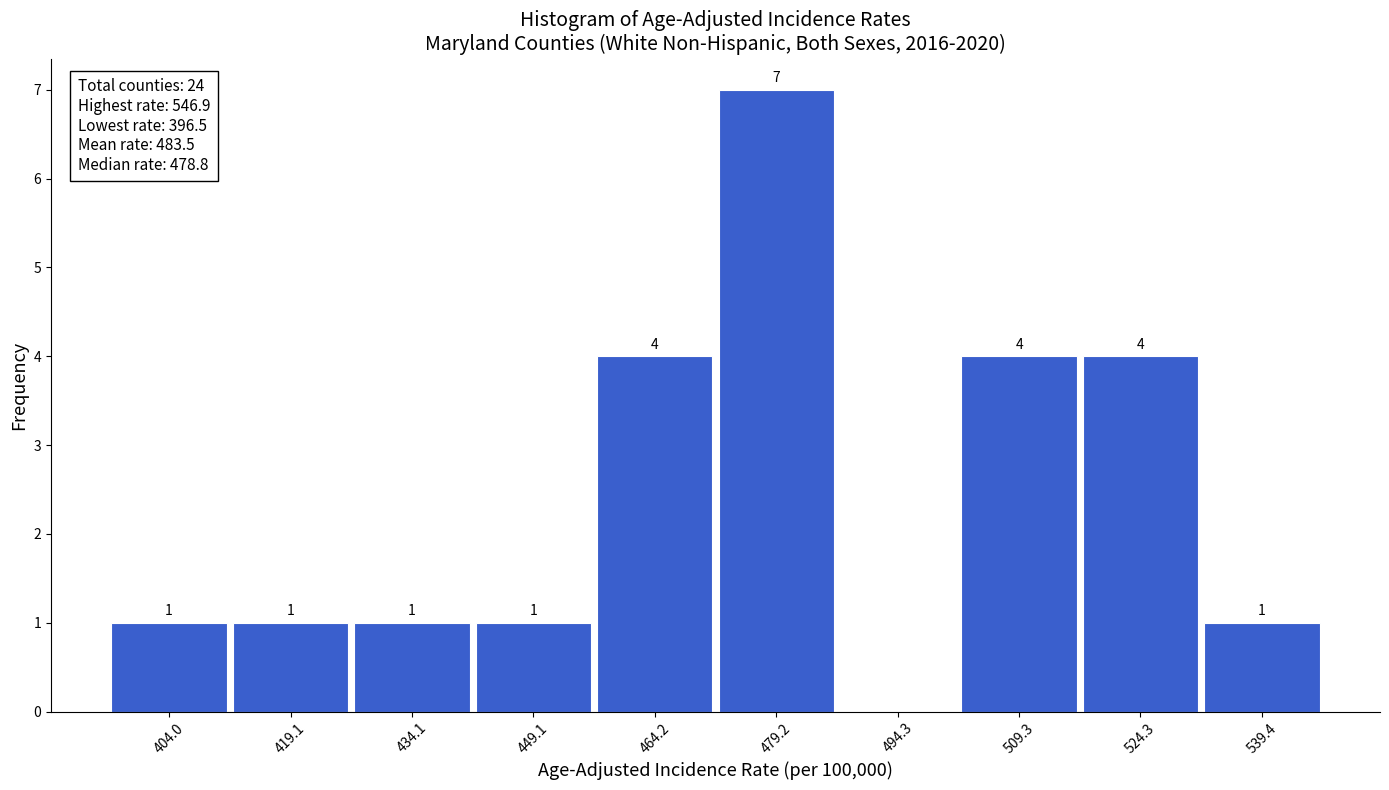

Which range on the x-axis has the tallest bar?

472 to 486